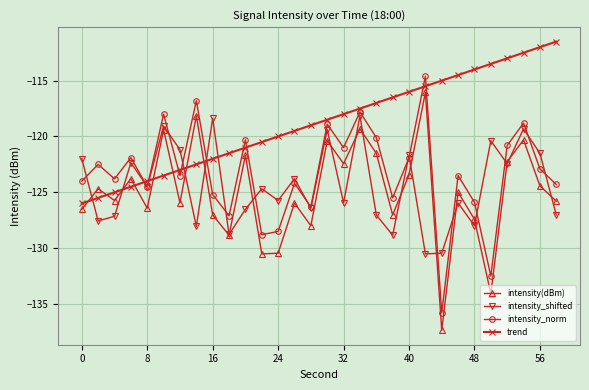

True or false: intensity_shifted and intensity_norm cross at least once.

True